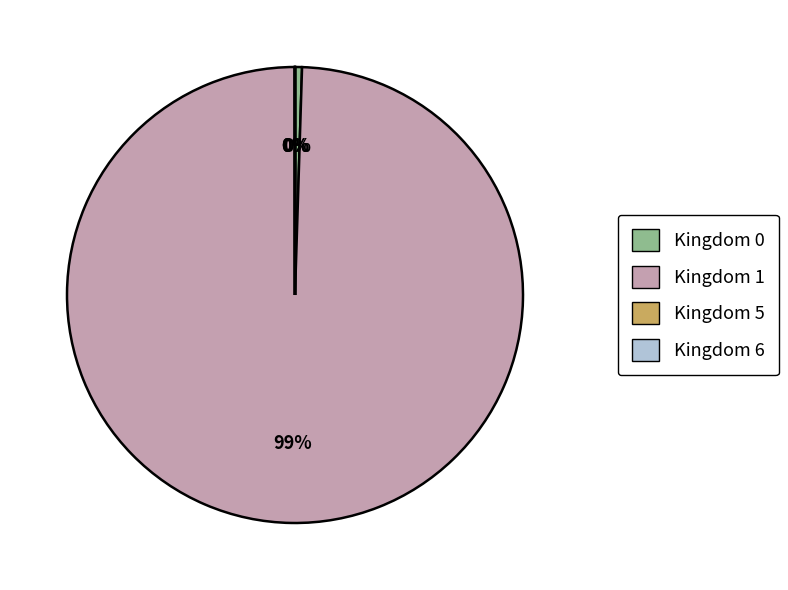

Which slice is the largest?

Kingdom 1